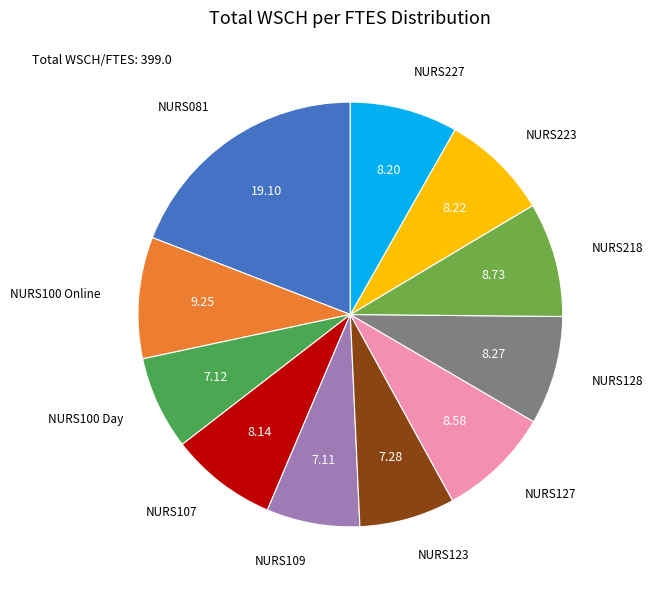

Between NURS100 Day and NURS081, which is larger?

NURS081